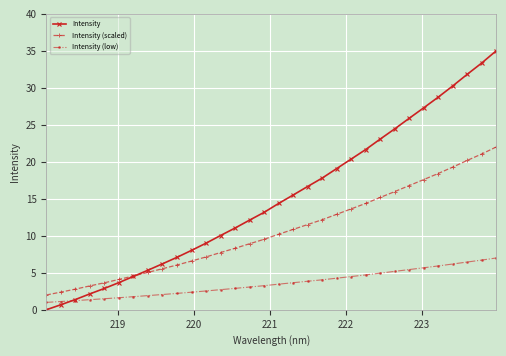

What is the average value of the Intensity (low) series?

3.6